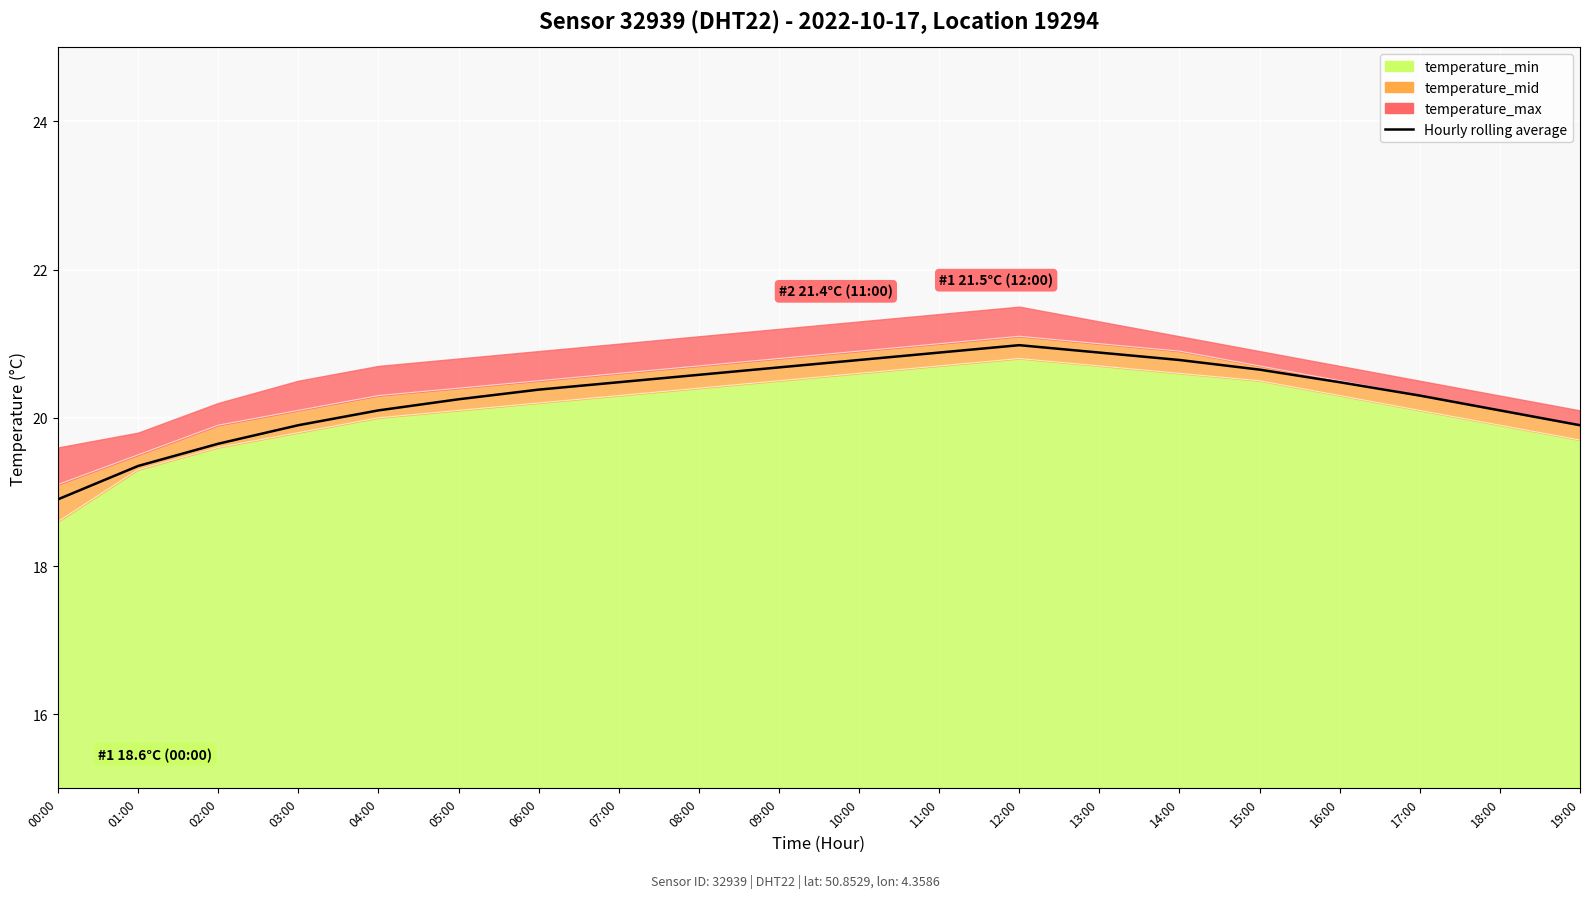

Rank the categories by value from lowest to highest.

00:00, 01:00, 02:00, 03:00, 19:00, 04:00, 18:00, 05:00, 17:00, 06:00, 07:00, 16:00, 08:00, 15:00, 09:00, 10:00, 14:00, 11:00, 13:00, 12:00